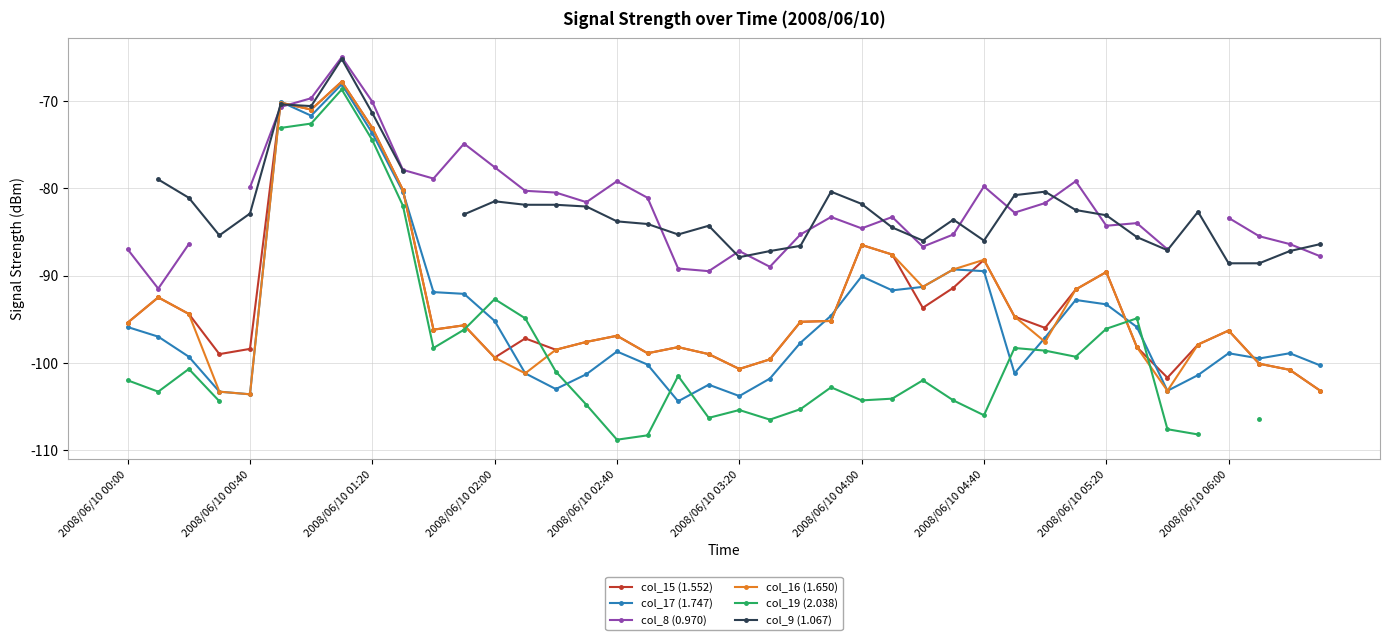

What is the sum of all col_16 (1.650) values?

-3740.0